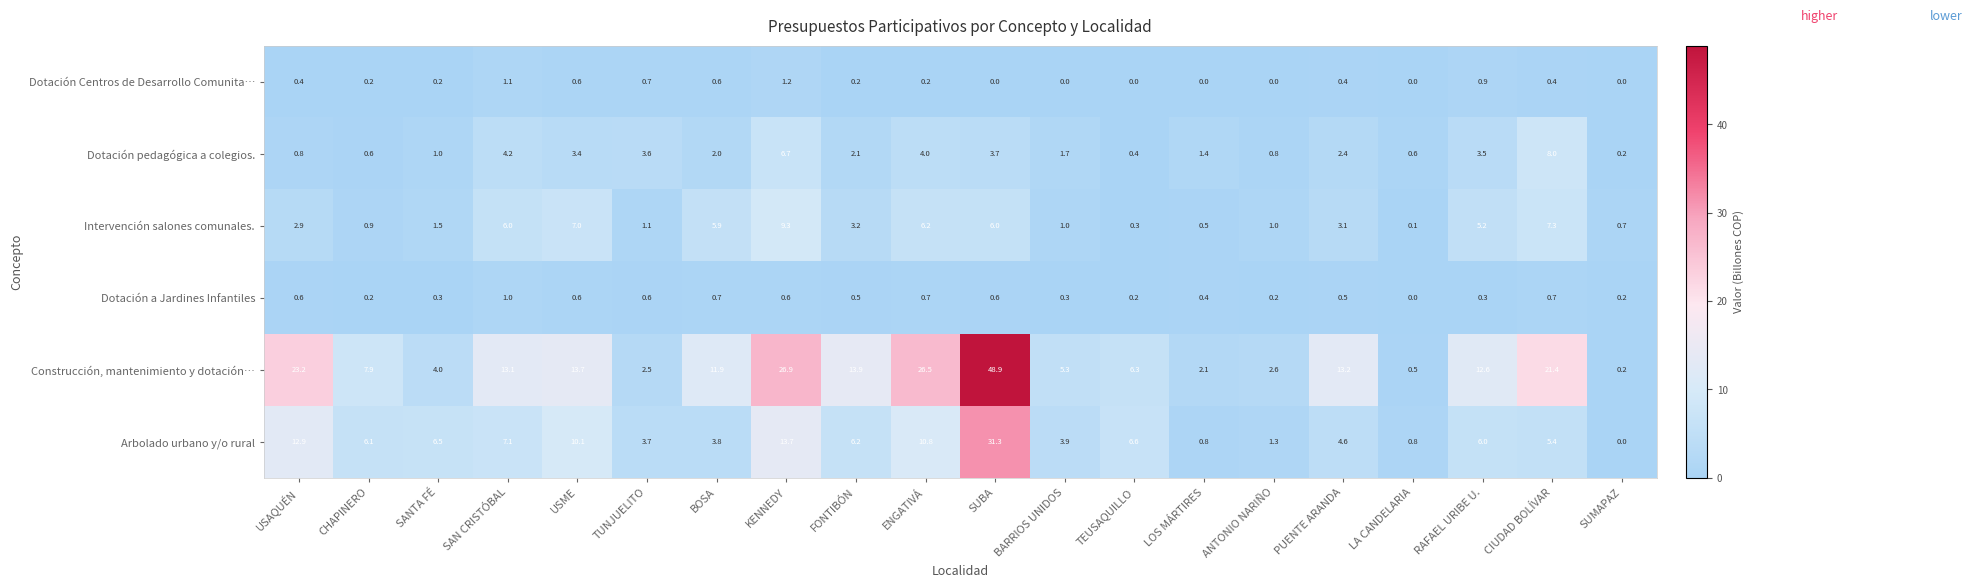

At which label does Dotación pedagógica a colegios. reach its minimum?

SUMAPAZ